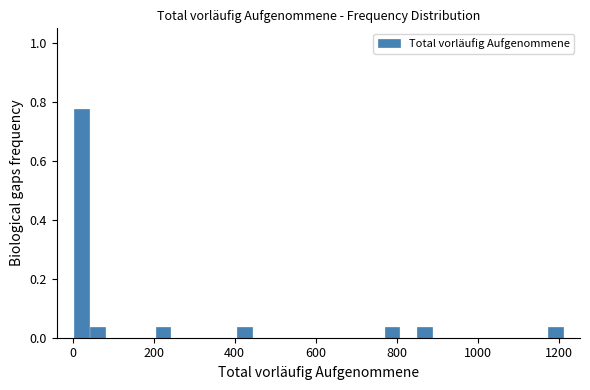

Around what value on the x-axis is the tallest bar? Give the approximate position of its centre, as read against the axis.

20